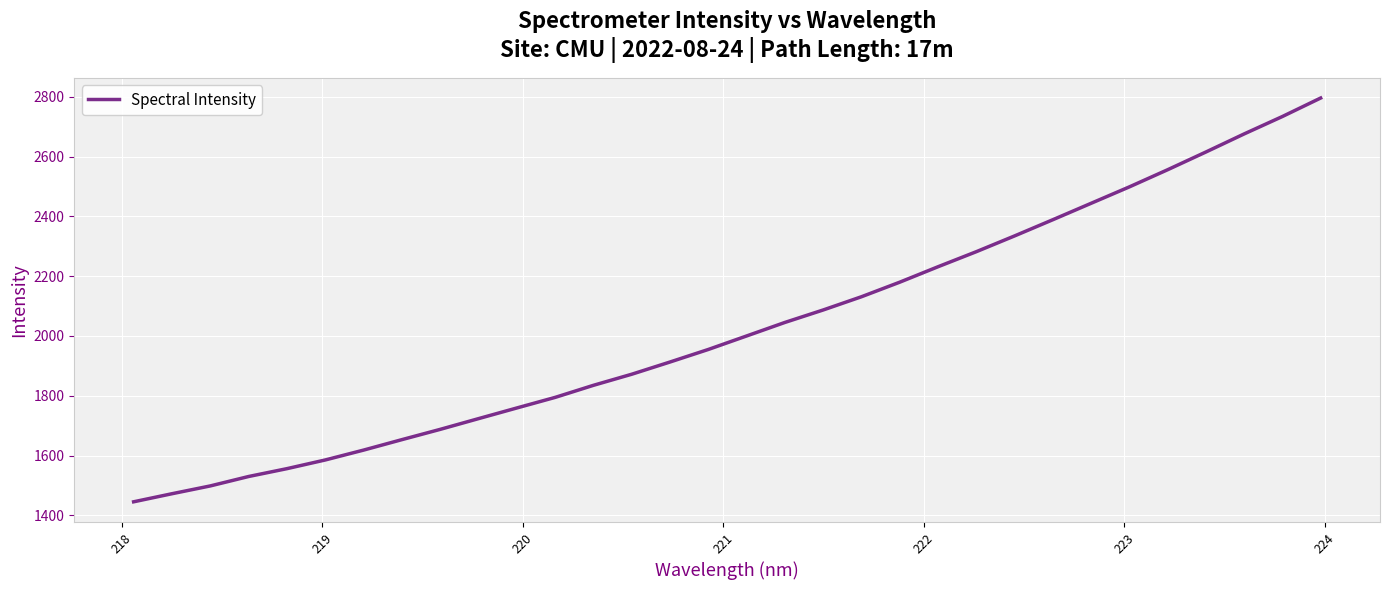

What is the maximum value shown in the chart?

2795.8